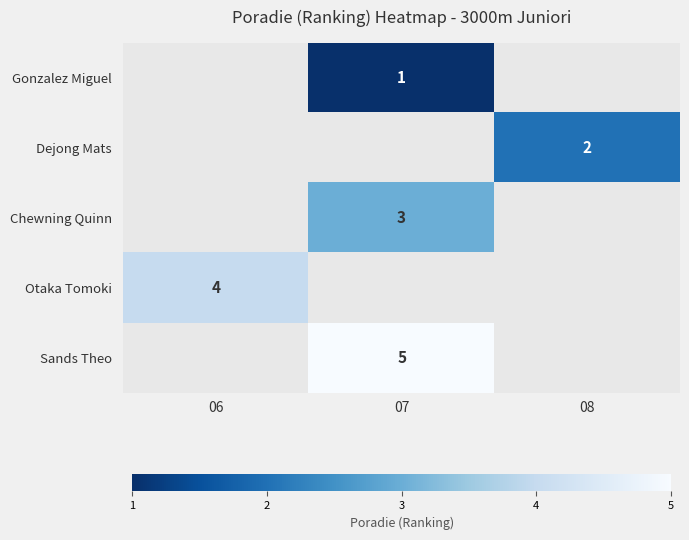

The value of Sands Theo at 07 is 5. True or false?

True